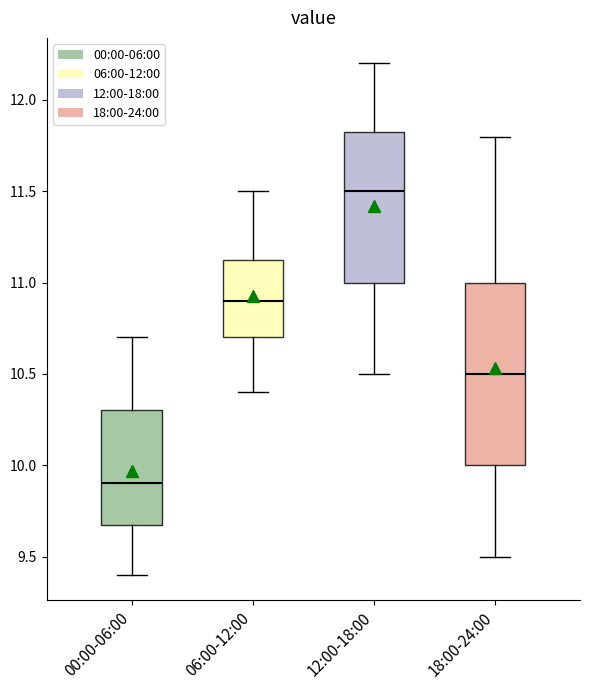

Where does the upper whisker of the box for 00:00-06:00 end on the y-axis? The values are not printed on the chart, so give them approximately, as read against the axis.

10.70